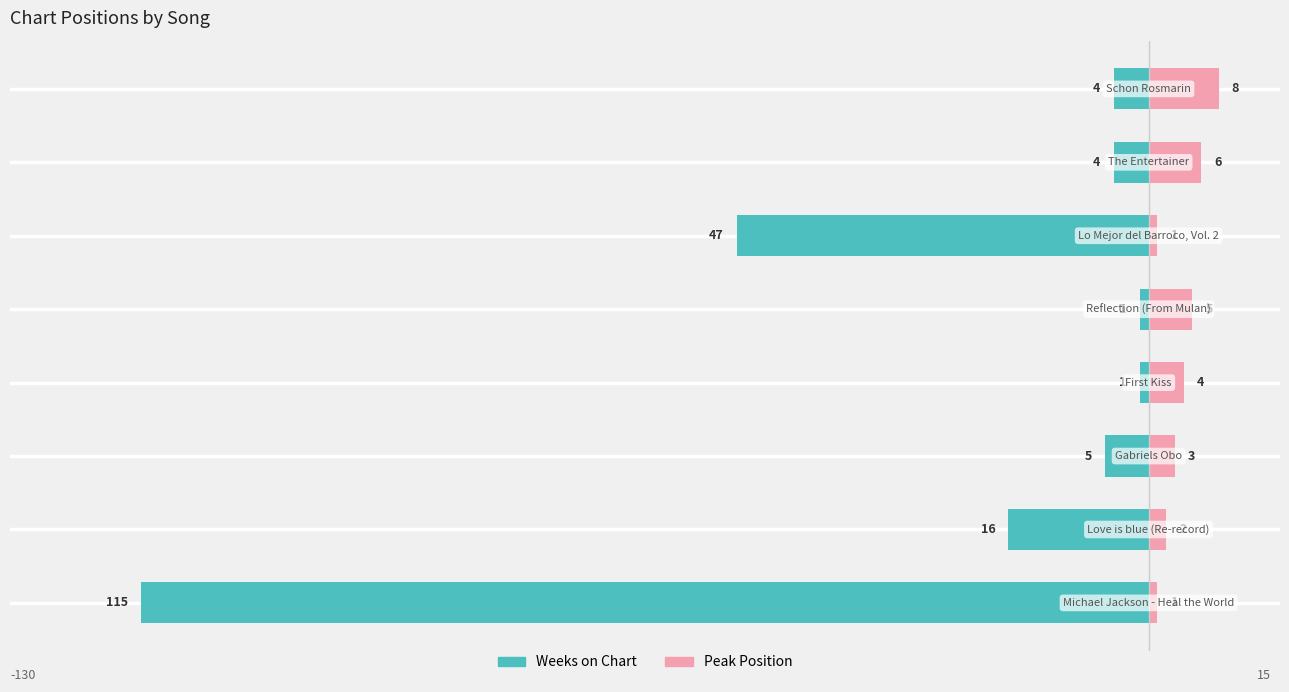

Between 3 and 1, which is larger?

3